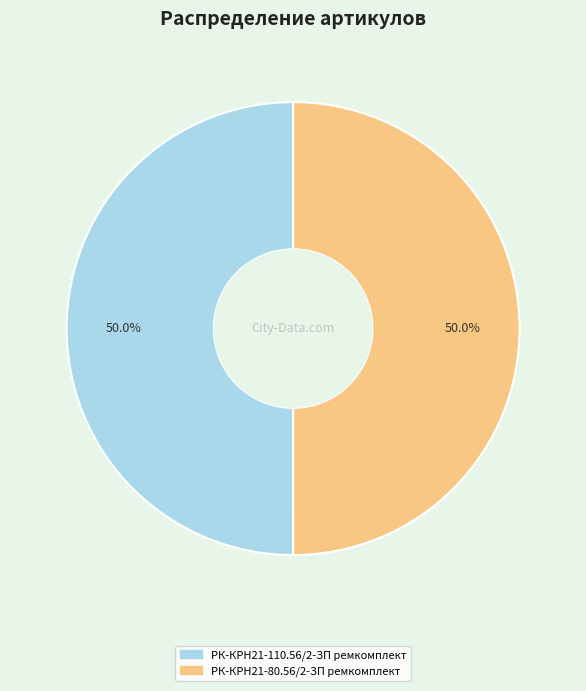

Combined, do РК-КРН21-80.56/2-ЗП ремкомплект and РК-КРН21-110.56/2-ЗП ремкомплект account for over 50%?

Yes